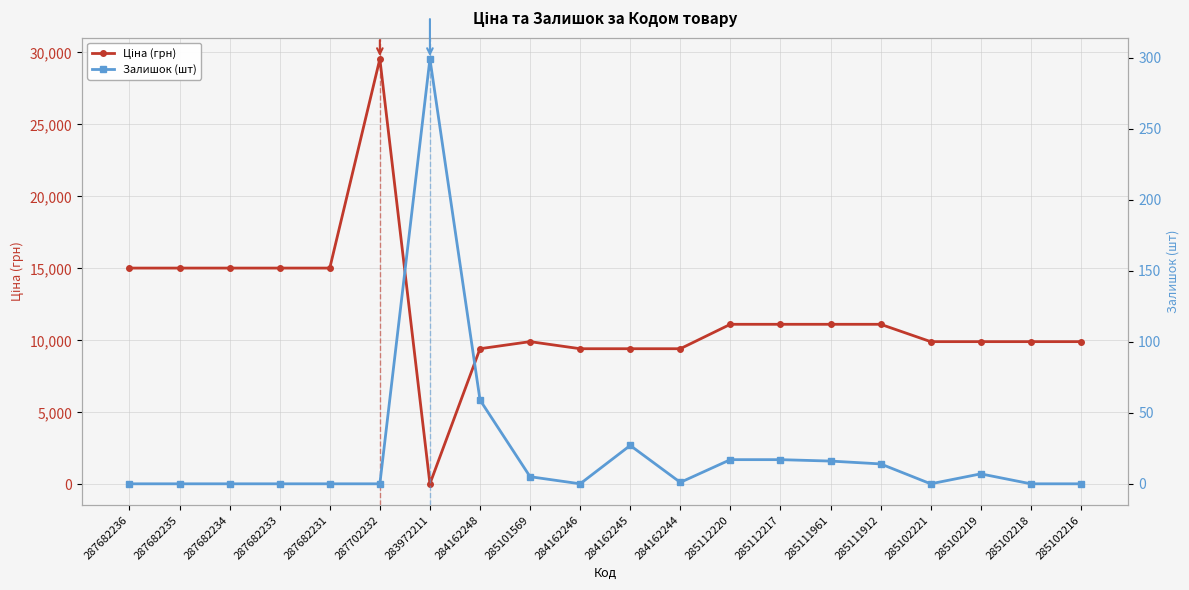

True or false: Залишок (шт) and Ціна (грн) cross at least once.

True